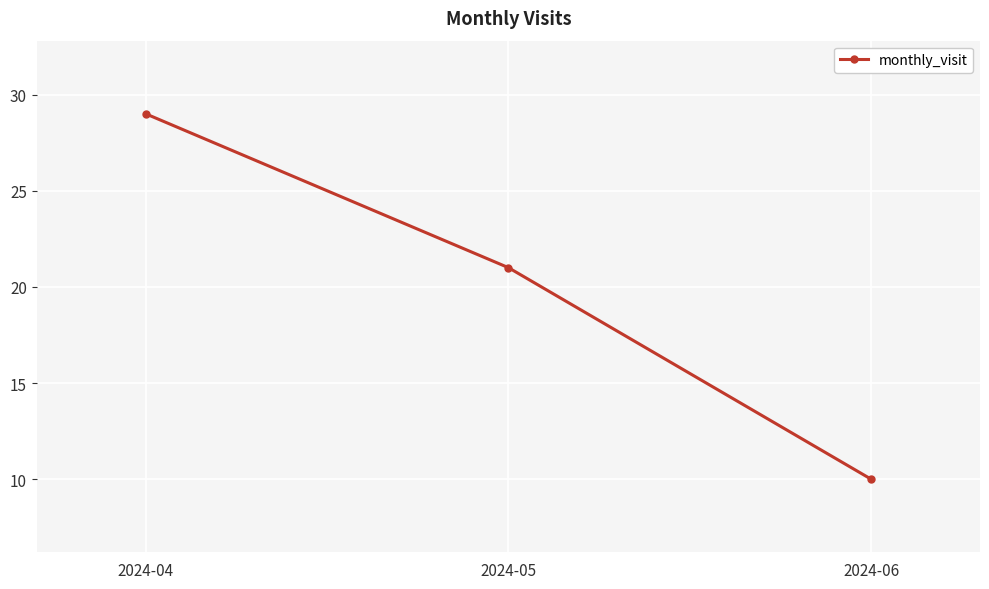

What is the maximum value shown in the chart?

29